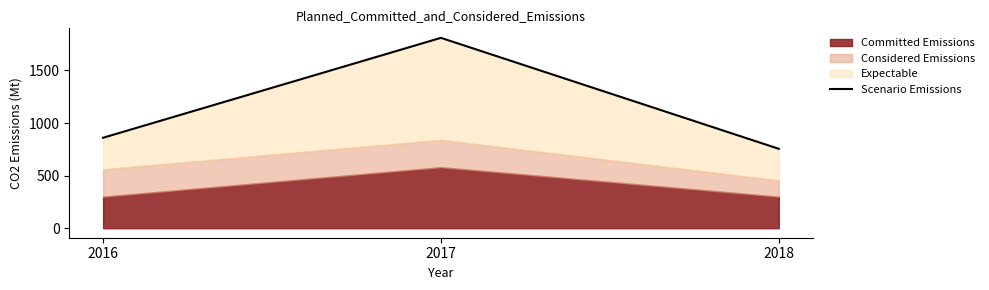

Reading left to right, list all the values displayed in this chart.

860	1810	755